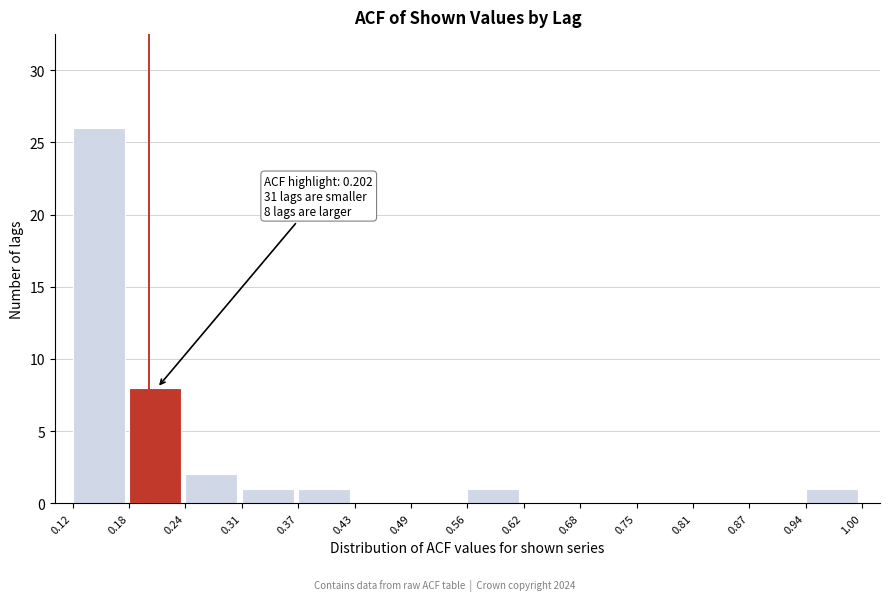

Over which range of the x-axis is the bar tallest?

0.12 to 0.18